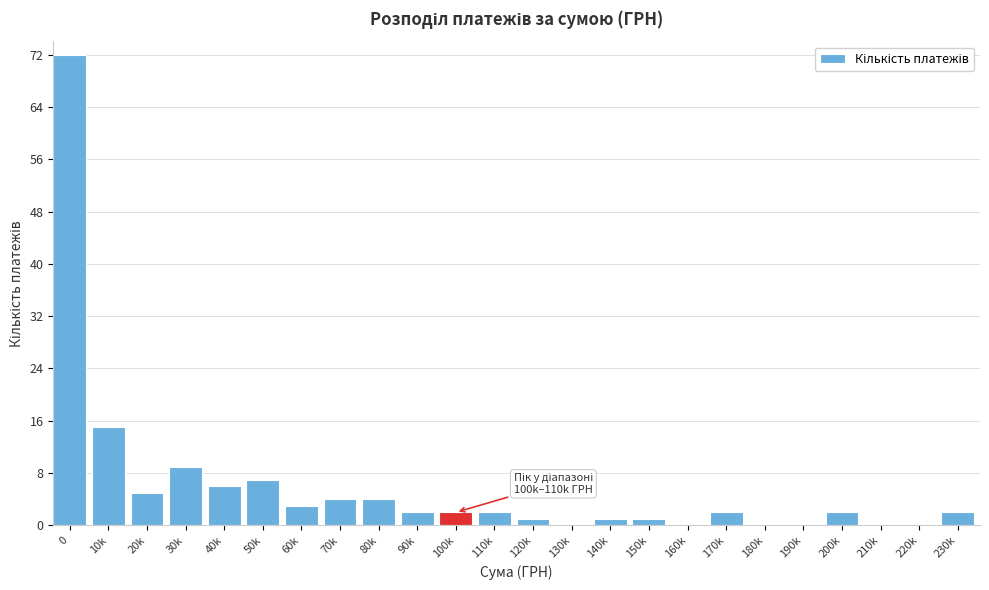

Reading right to left, extract all data points from this chart.

230k=2	220k=0	210k=0	200k=2	190k=0	180k=0	170k=2	160k=0	150k=1	140k=1	130k=0	120k=1	110k=2	100k=2	90k=2	80k=4	70k=4	60k=3	50k=7	40k=6	30k=9	20k=5	10k=15	0=72